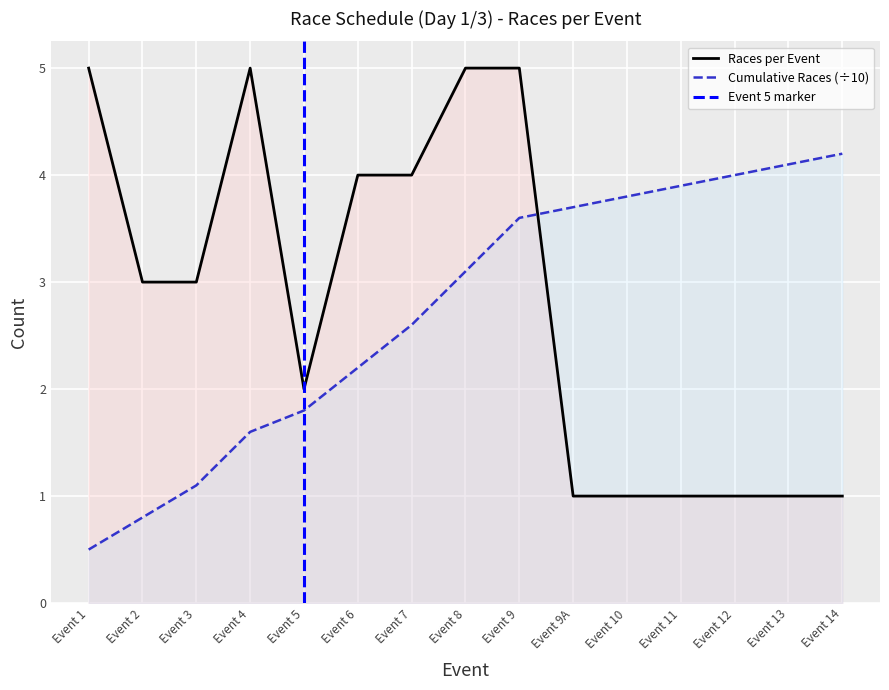

What is the difference between the highest and lowest values at Event 4?

3.4